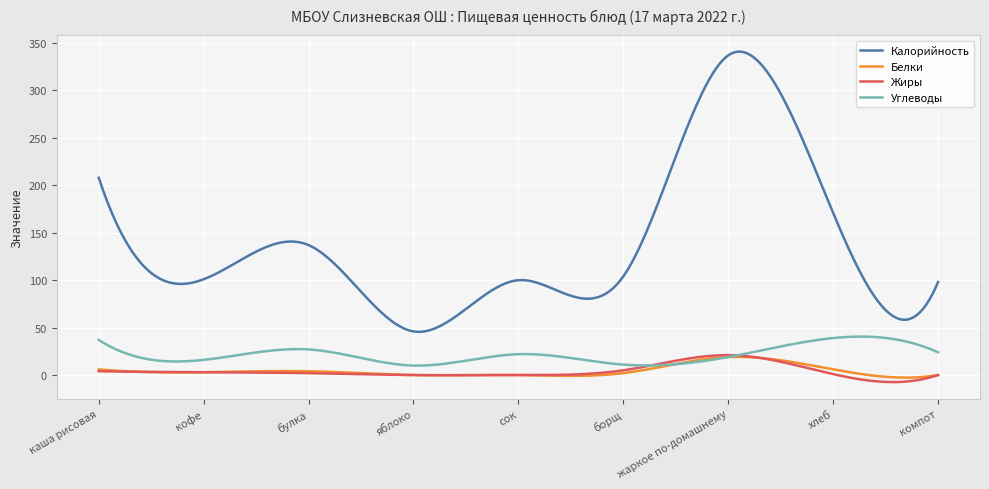

Which series has the largest range (max minus min)?

Калорийность